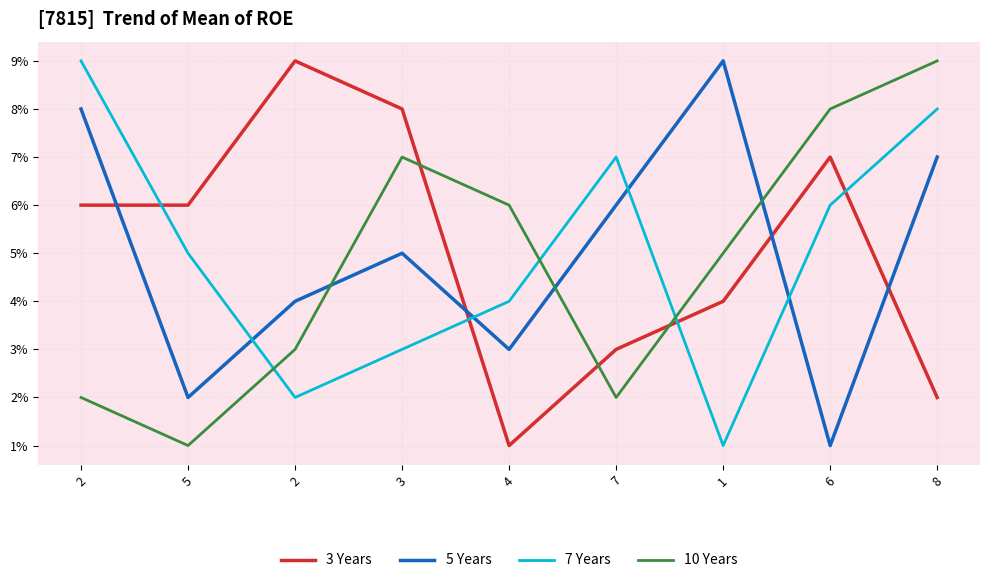

What is the sum of the 5 Years values at 8 and 5?

9